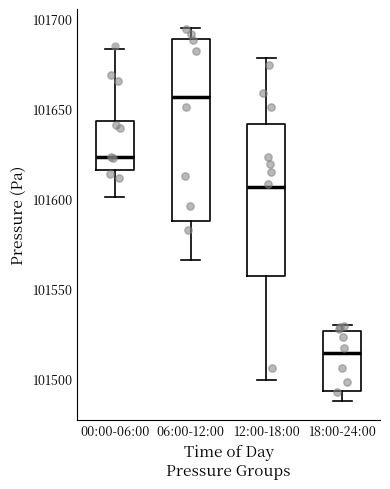

Which box has the lowest median line?

18:00-24:00